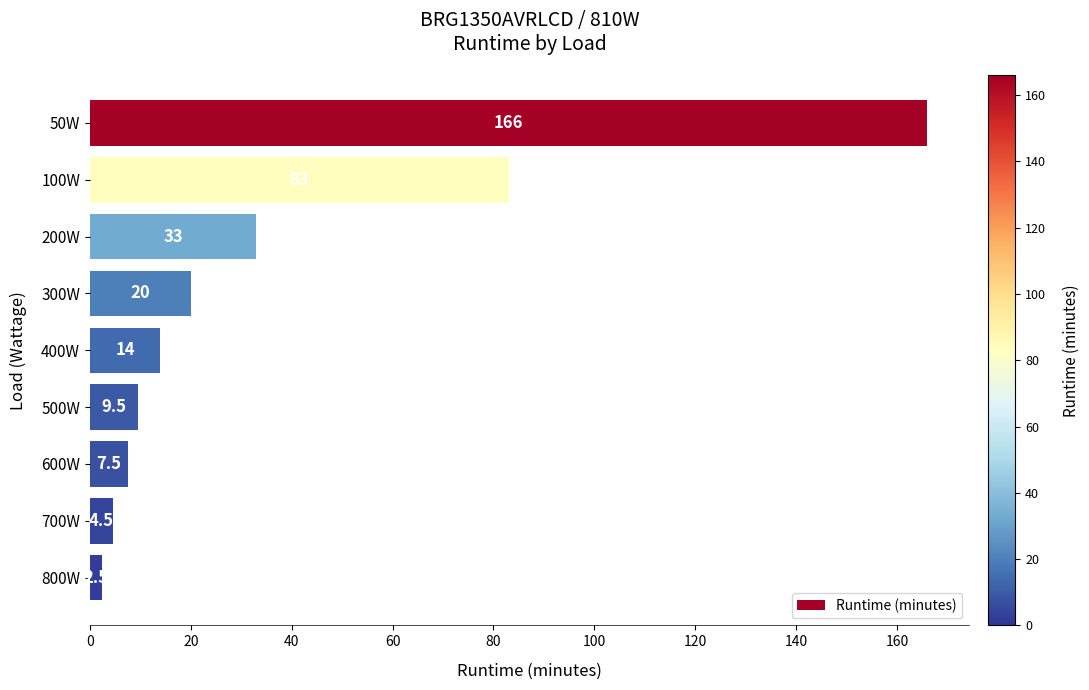

What is the change in value from 300W to 400W?

-6.0